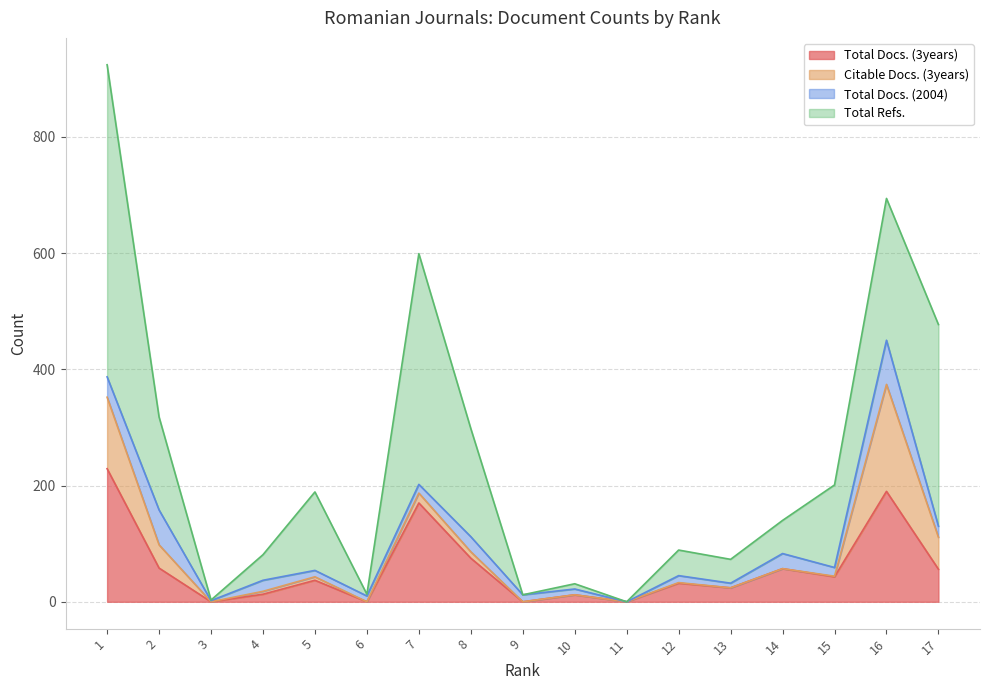

After their last crossing, which series has the higher values: Total Docs. (2004) or Total Docs. (3years)?

Total Docs. (3years)